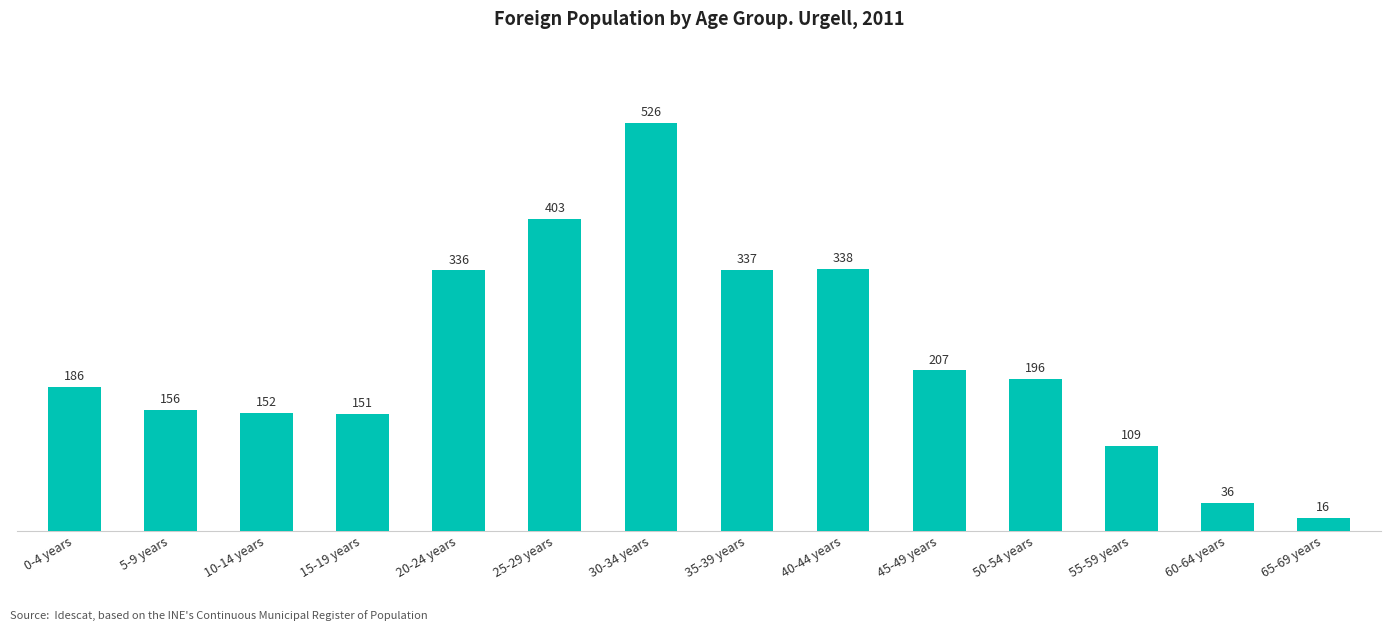

The value at 40-44 years is 338. True or false?

True